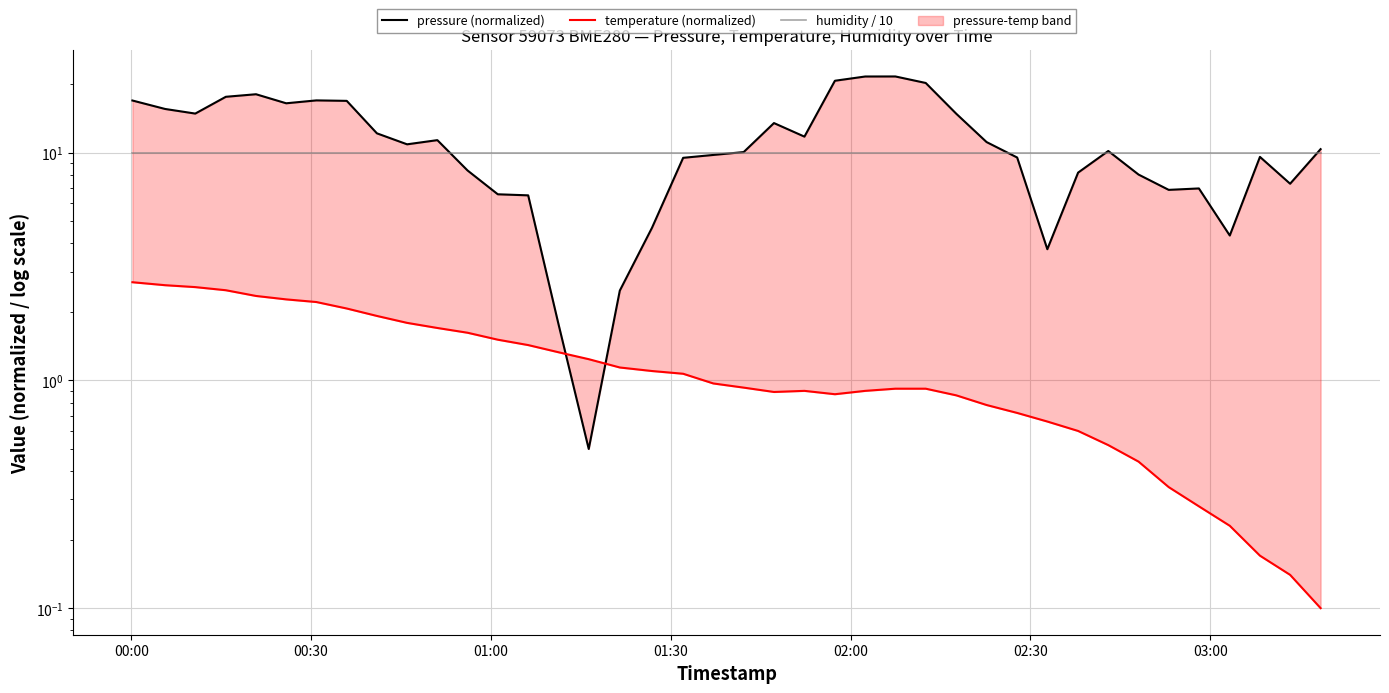

What is the difference between the maximum and minimum values in the temperature (normalized) series?

2.6